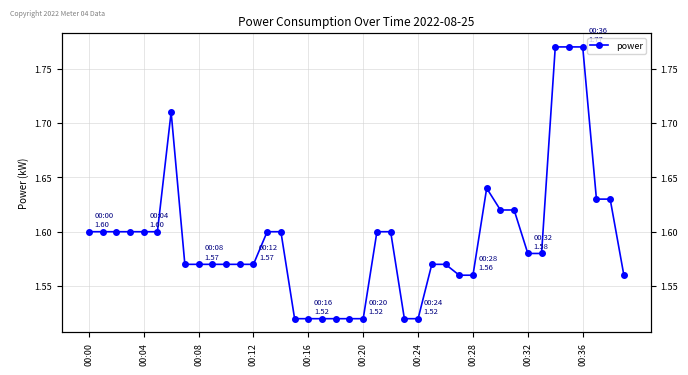

How many values are between 1 and 2?

40